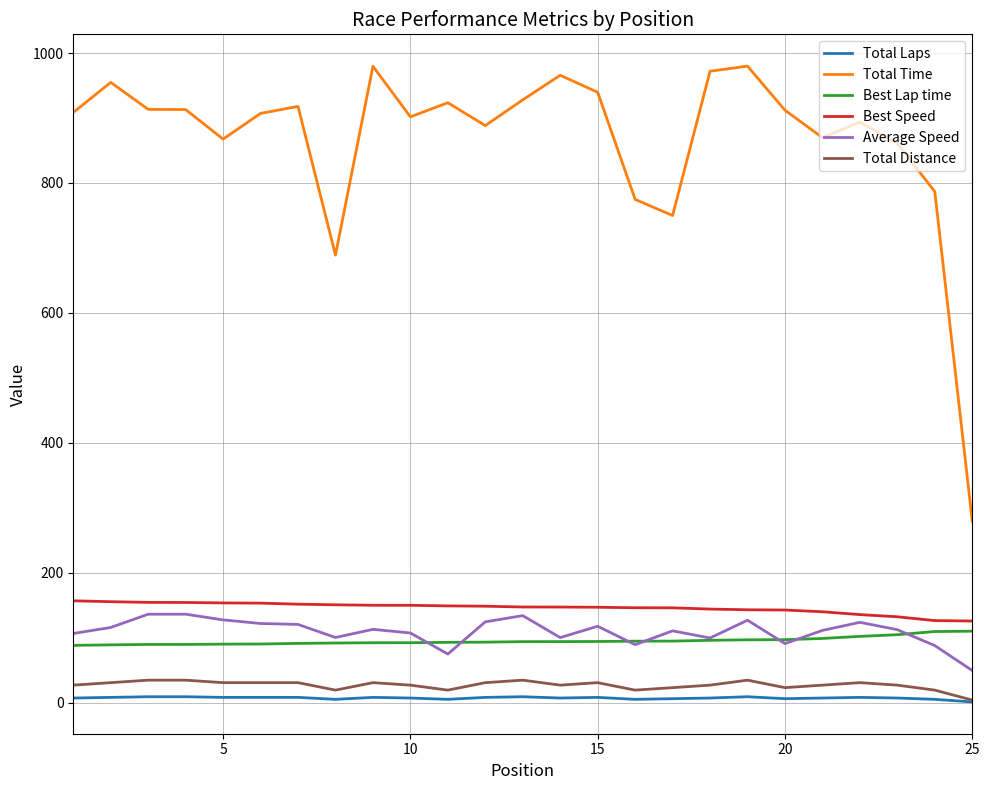

What is the lowest value of the Total Time series?

279.5